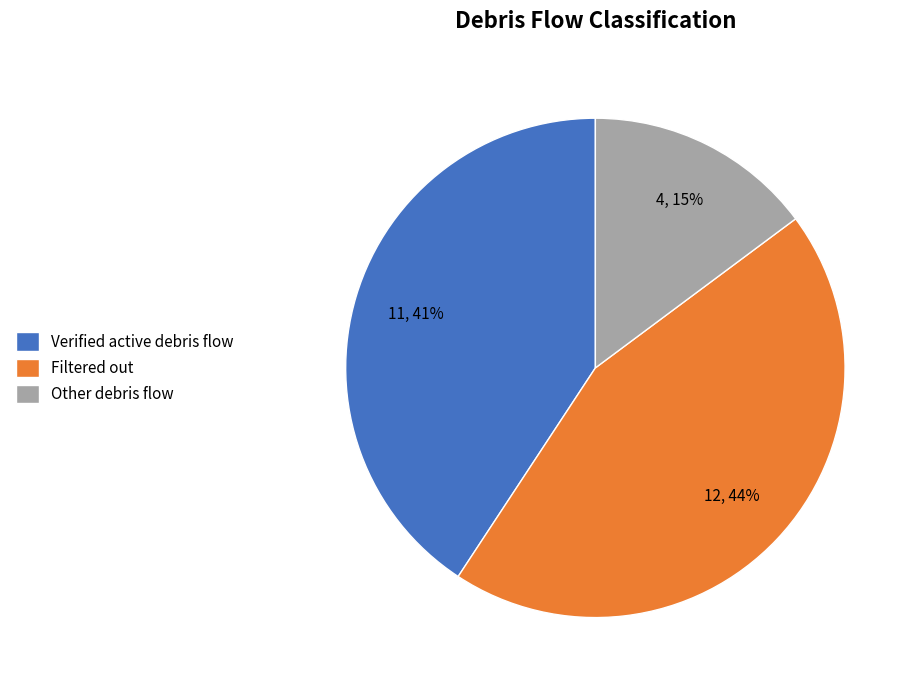

Which slice is the smallest?

Other debris flow